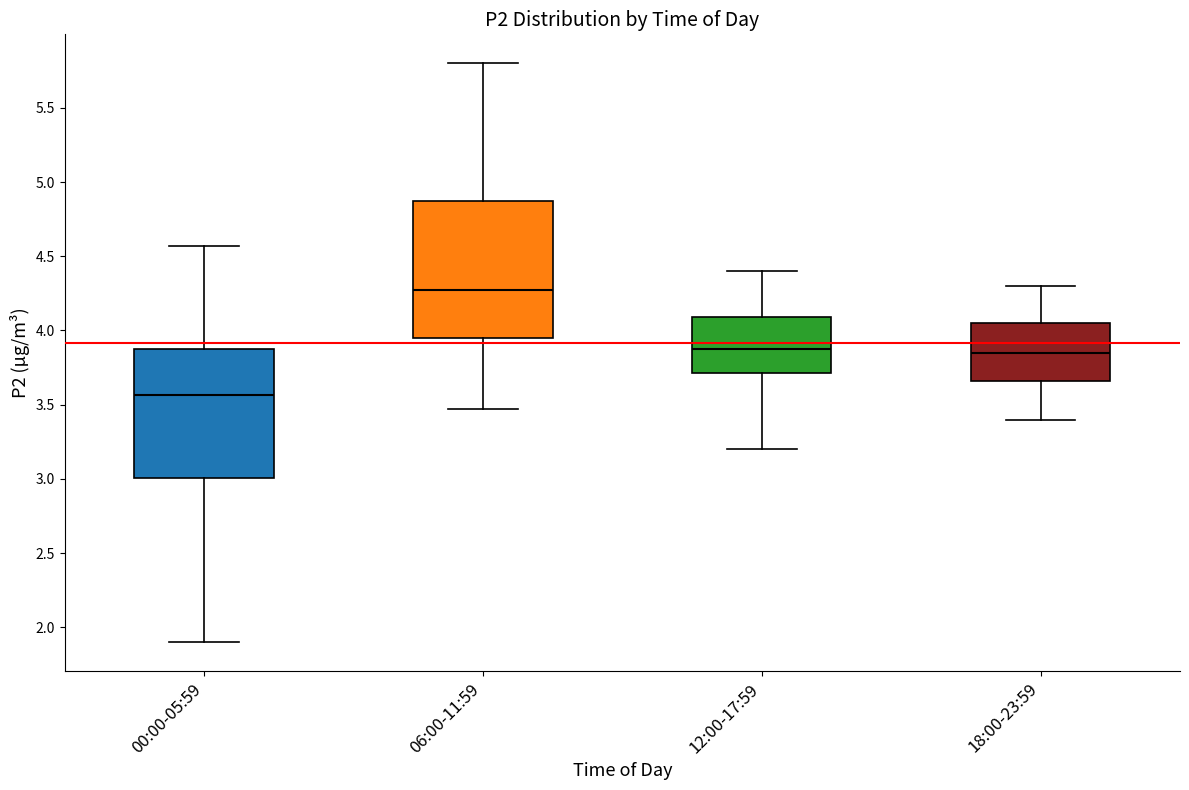

Reading left to right, read every box against the y-axis: the position of its median line, the range the box covers, and the ends of its whiskers. The values are not printed on the chart, so give them approximately, as read against the axis.

00:00-05:59: median 3.55, box 3.00 to 3.85, whiskers 1.90 to 4.55
06:00-11:59: median 4.30, box 3.95 to 4.90, whiskers 3.45 to 5.80
12:00-17:59: median 3.90, box 3.70 to 4.10, whiskers 3.20 to 4.40
18:00-23:59: median 3.85, box 3.65 to 4.05, whiskers 3.40 to 4.30